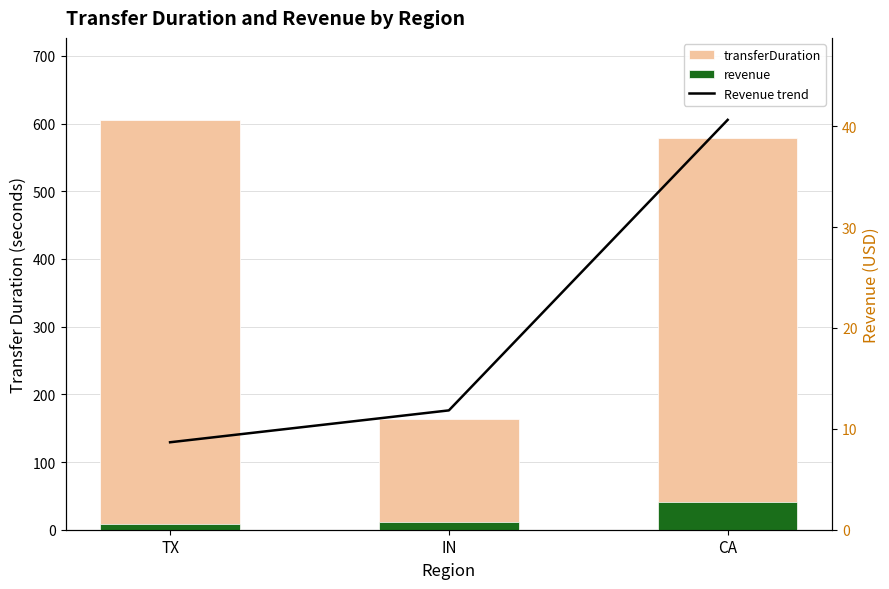

Read the transferDuration value at IN.

164.0